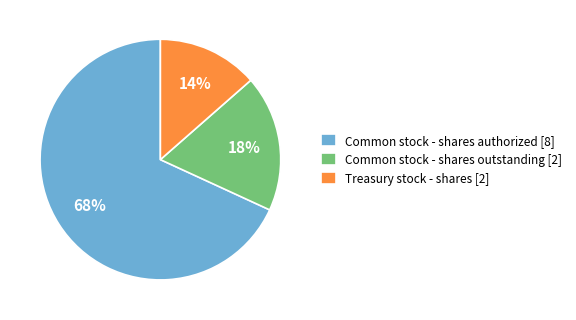

How many slices are in this pie chart?

3